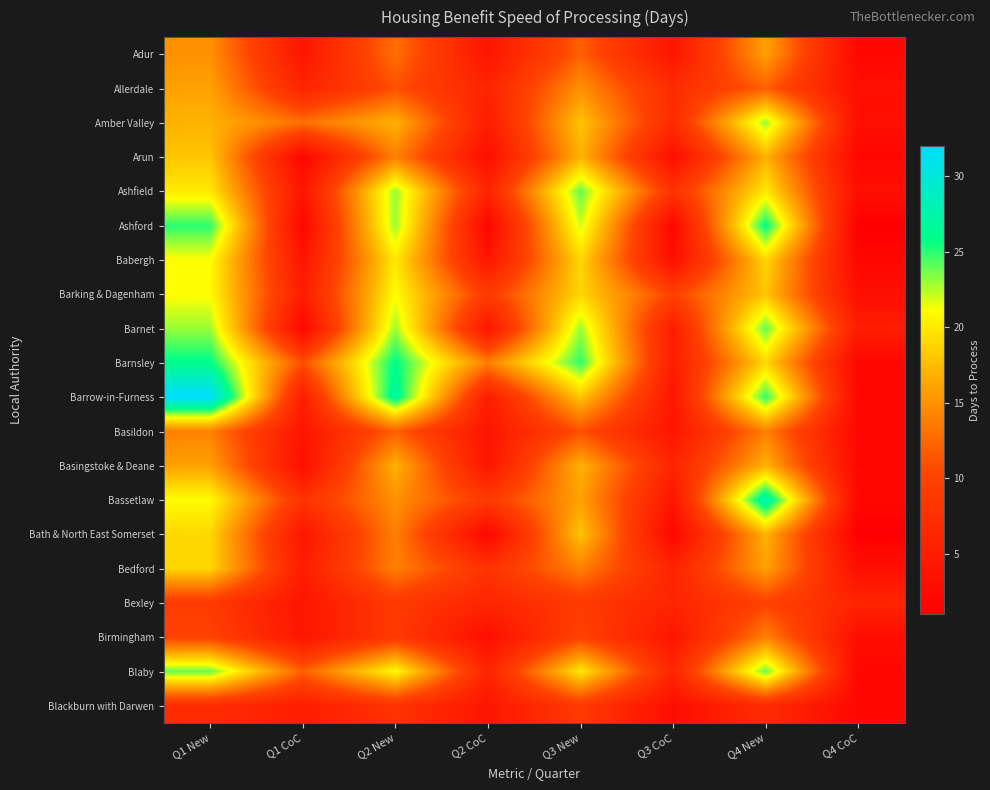

Which category has the highest value across all series?

Q1 New